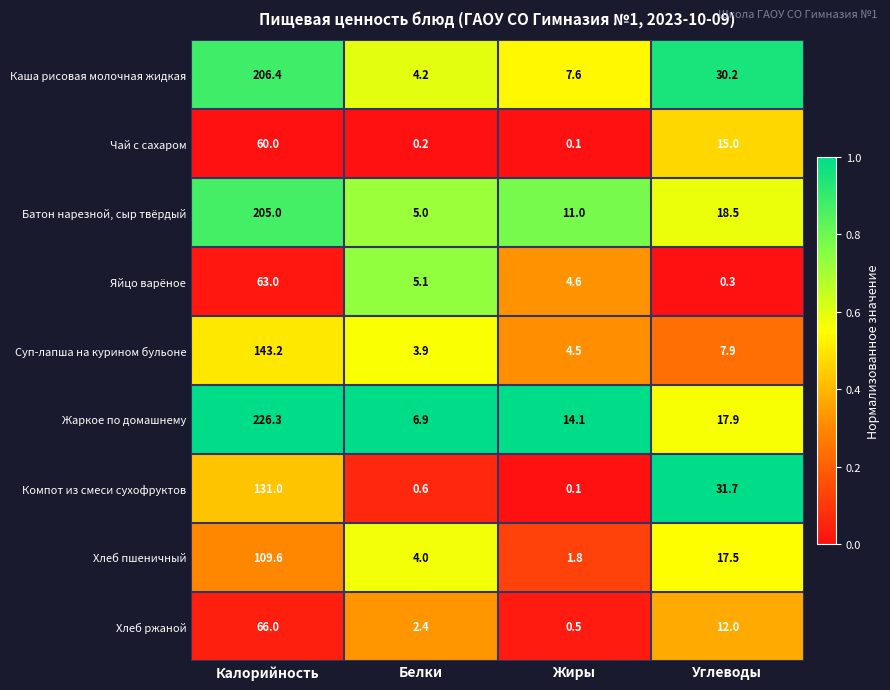

At which label does Суп-лапша на курином бульоне reach its peak?

Калорийность